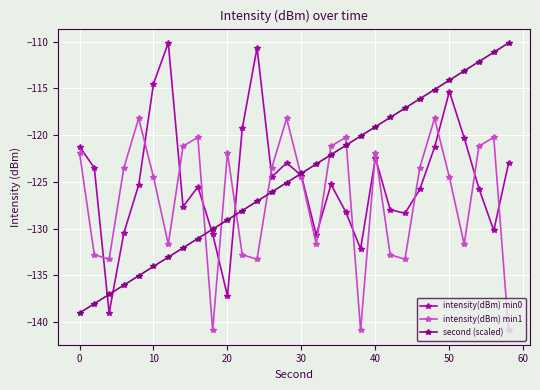

After their last crossing, which series has the higher values: intensity(dBm) min1 or second (scaled)?

second (scaled)